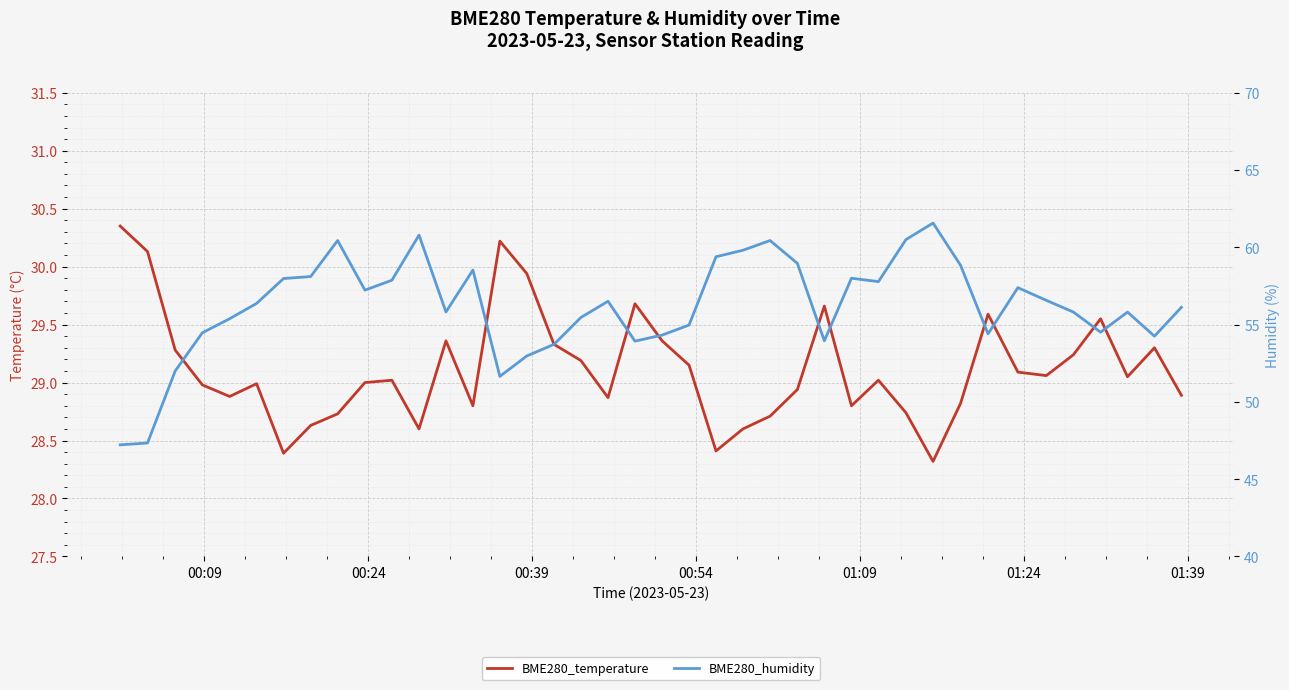

True or false: BME280_temperature has more than 0 interior local peaks.

True